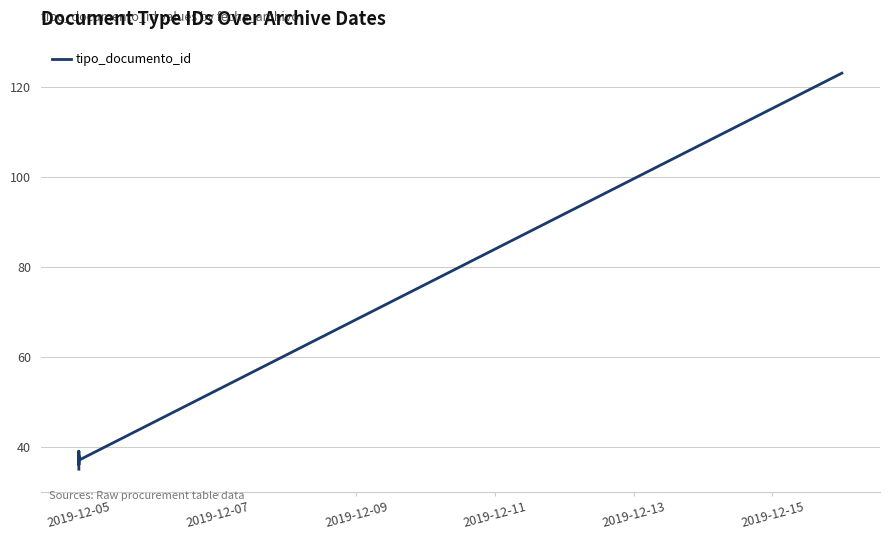

At which label is the value closest to 79?

2019-12-05